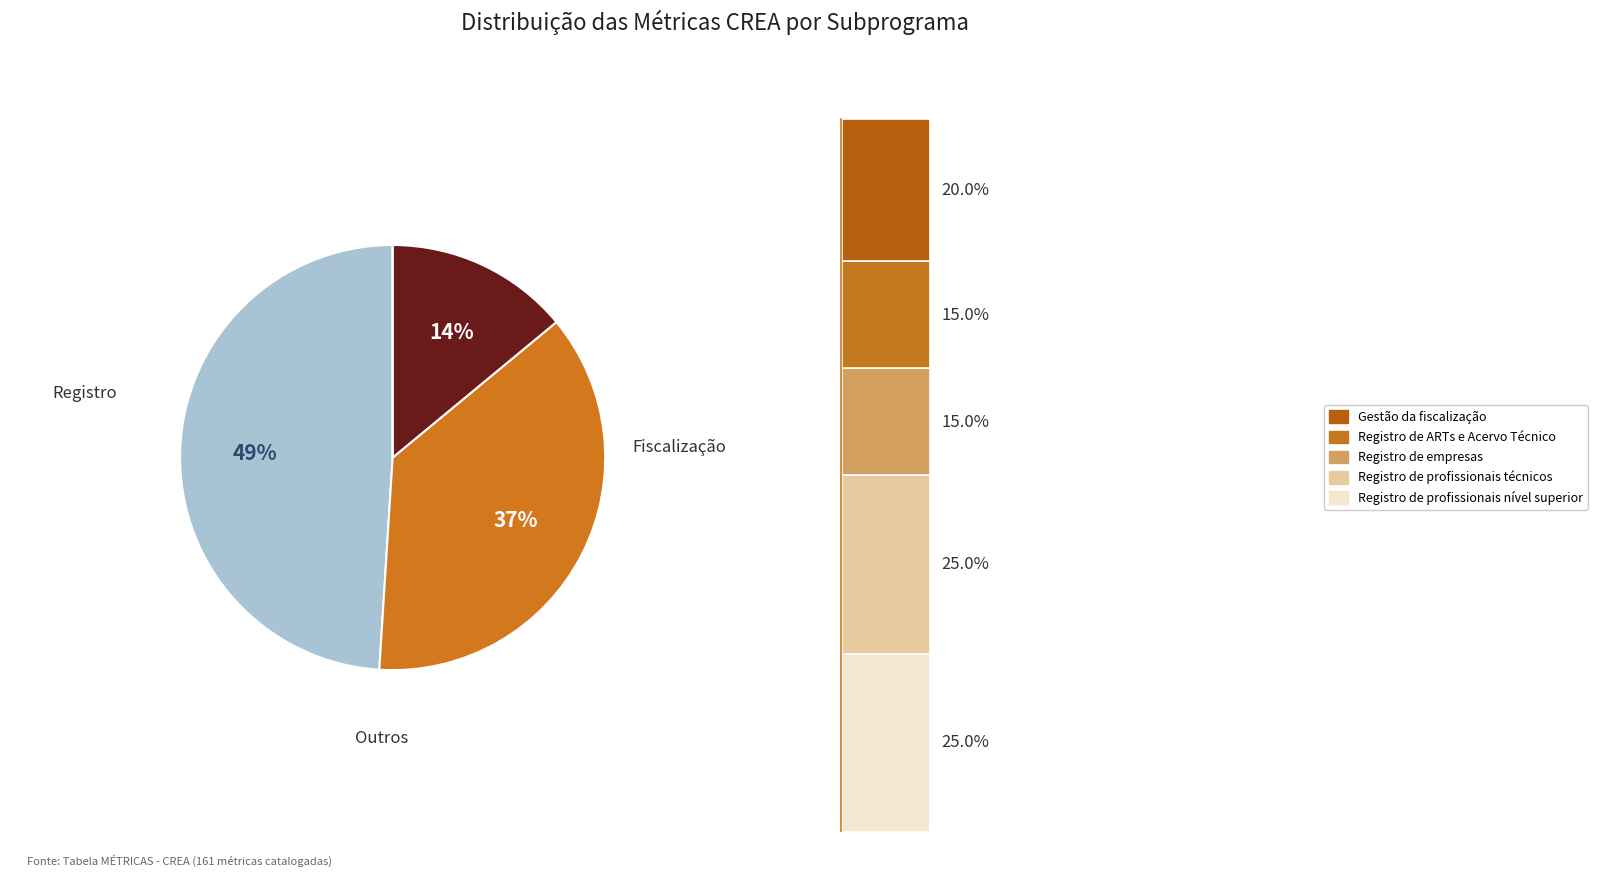

What is the change in value from Registro to Fiscalização?

-12